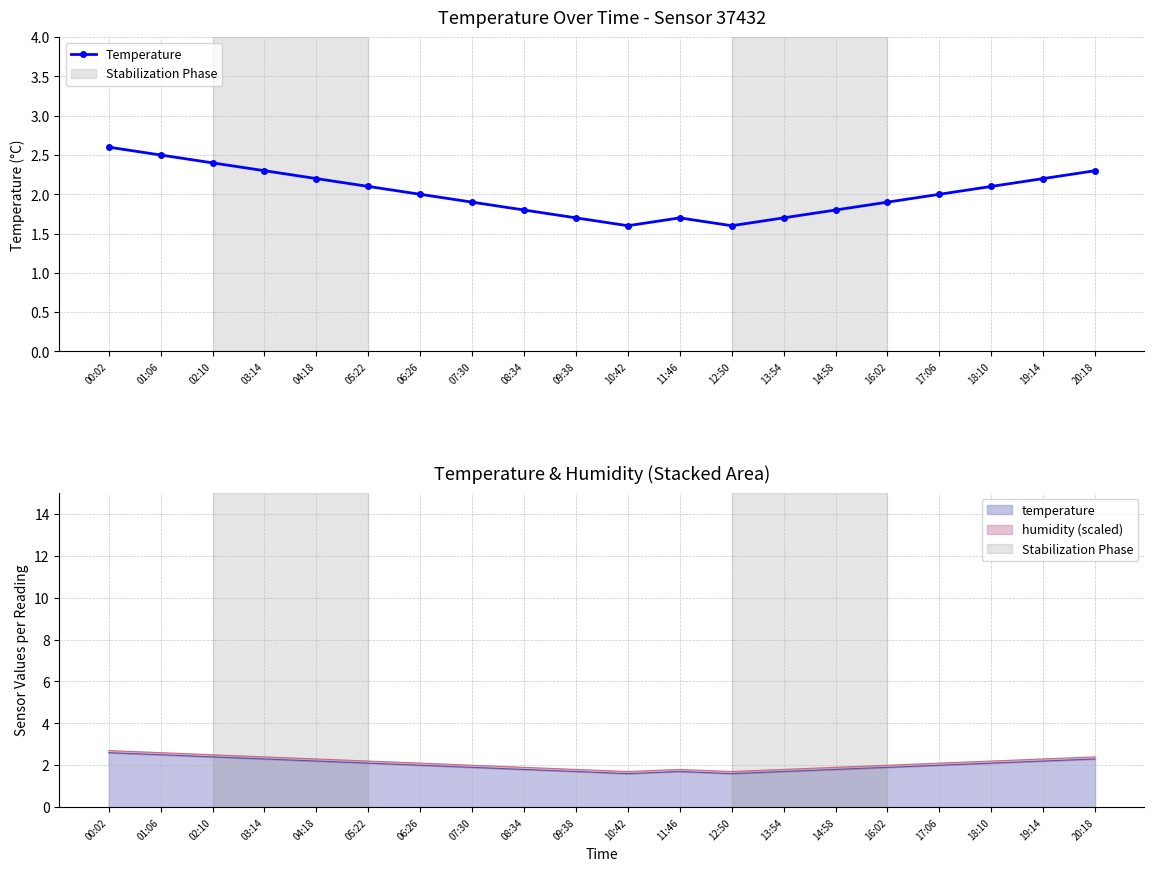

At which category does the chart reach its minimum across all series?

10:42